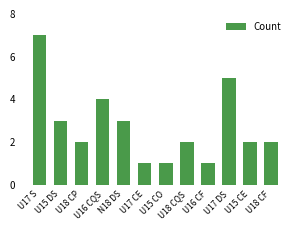

Is it true that the value at U16 CF is 1?

True